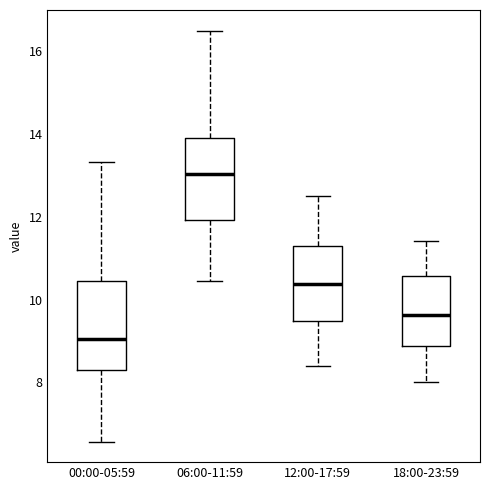

Reading left to right, transcribe this box plot: for each box, give where its median line is, the range the box spans, and where its two whiskers end, as read against the y-axis. The values are not printed on the chart, so give them approximately, as read against the axis.

00:00-05:59: median 9.0, box 8.4 to 10.4, whiskers 6.6 to 13.4
06:00-11:59: median 13.0, box 12.0 to 14.0, whiskers 10.4 to 16.6
12:00-17:59: median 10.4, box 9.4 to 11.2, whiskers 8.4 to 12.6
18:00-23:59: median 9.6, box 8.8 to 10.6, whiskers 8.0 to 11.4